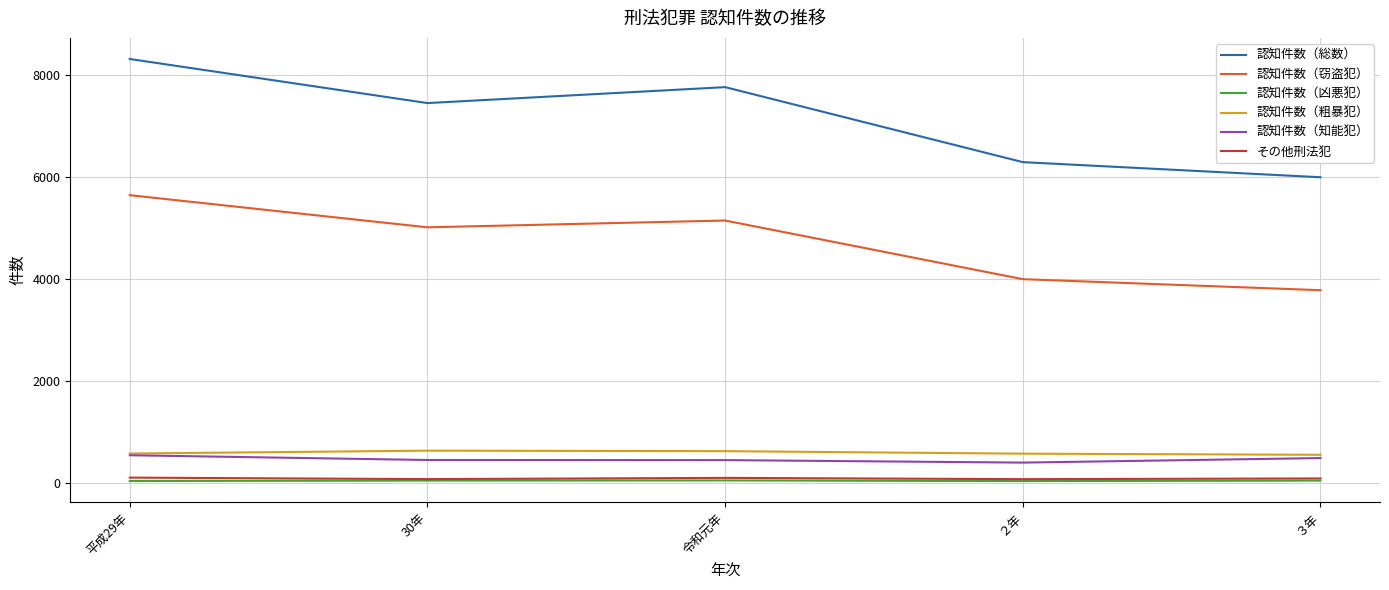

Which series has the largest range (max minus min)?

認知件数（総数）